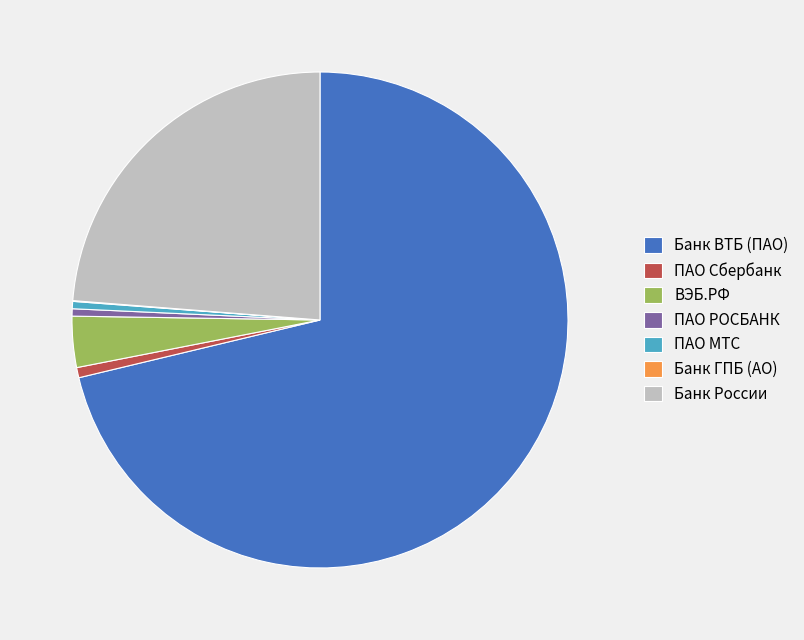

Is the sum of ПАО Сбербанк and Банк ВТБ (ПАО) greater than half?

Yes